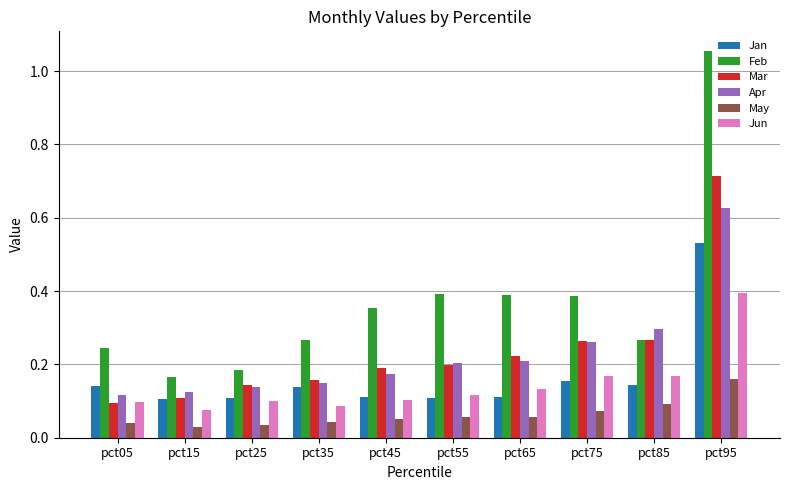

Are the bars horizontal?

No